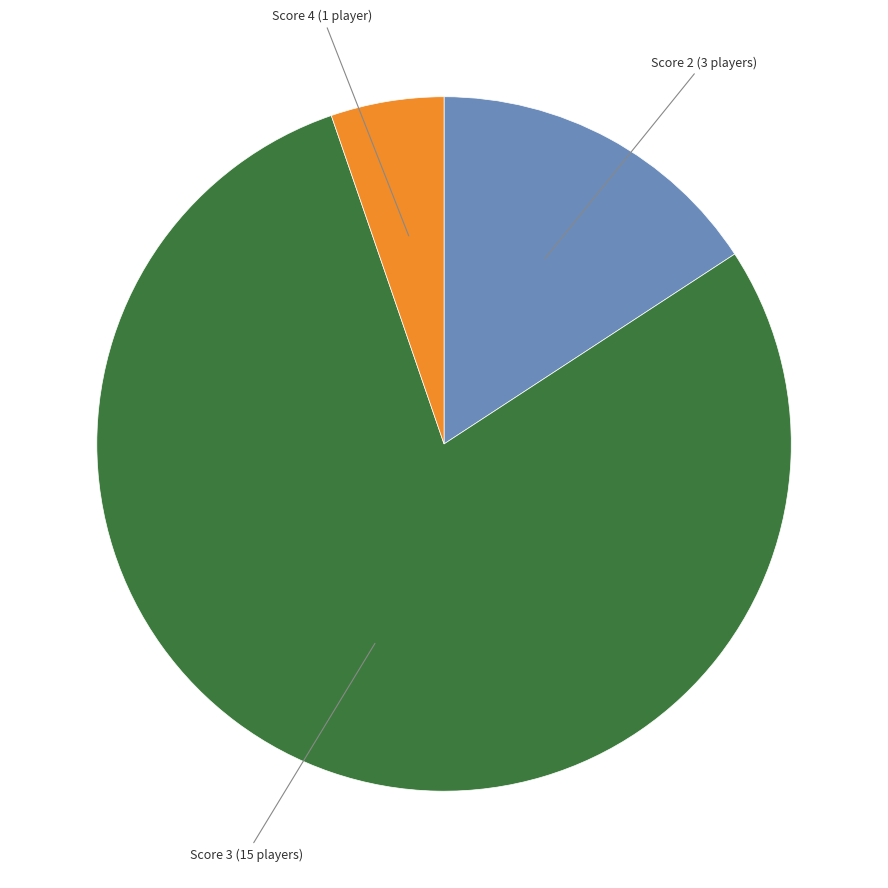

How many segments does this pie chart have?

3